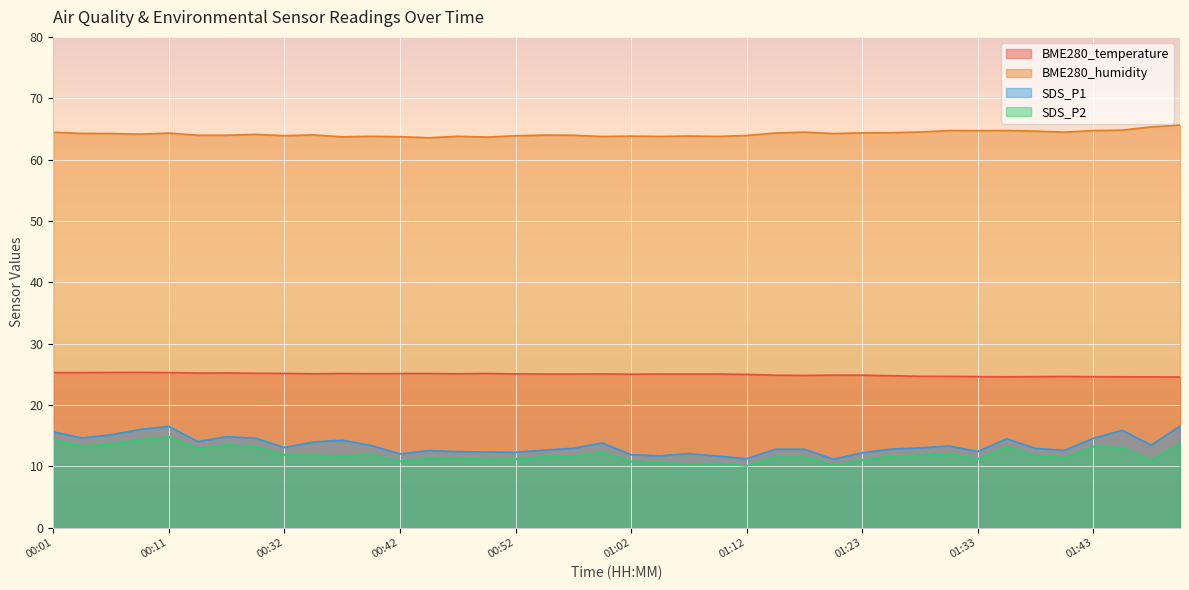

In BME280_temperature, how many points are higher than both neighbors (excluding endpoints)?

8